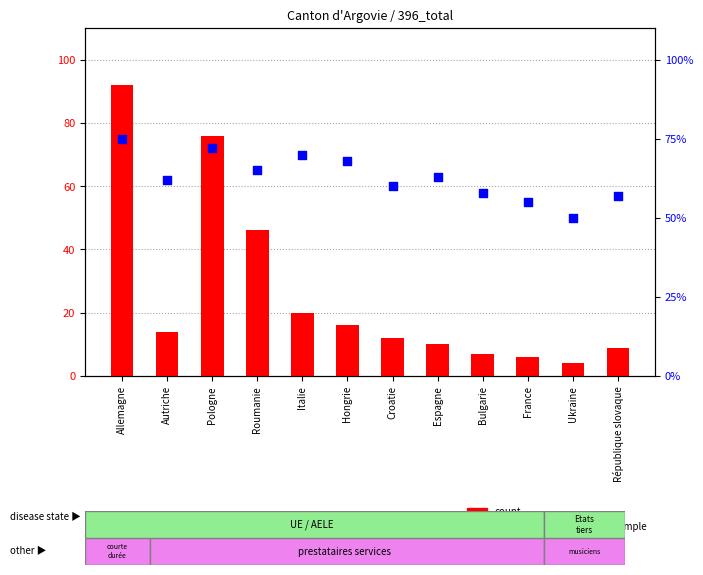

At how many categories does at least one series exceed 55?

10